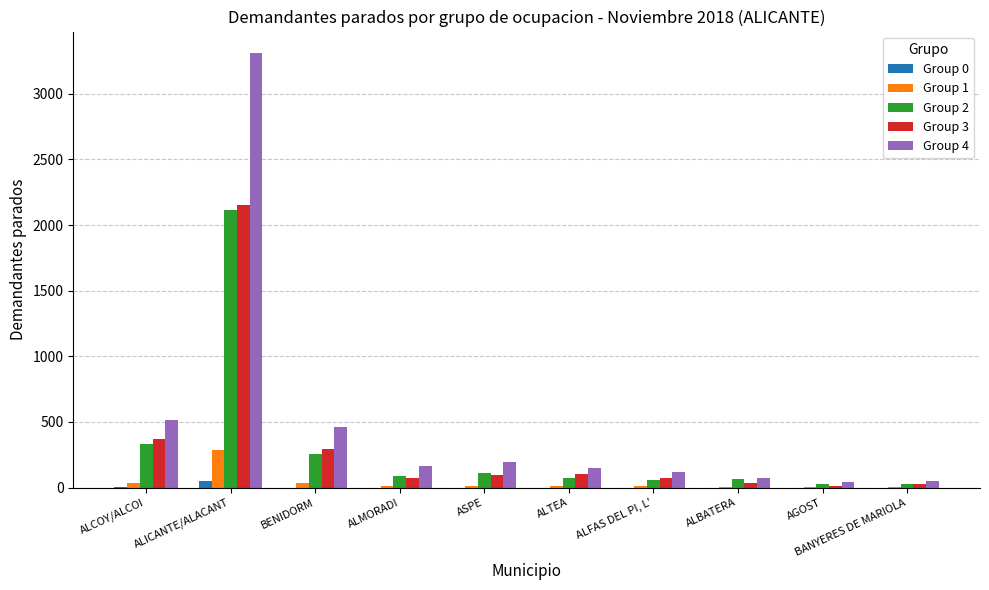

At which category is the sum across all series the highest?

ALICANTE/ALACANT